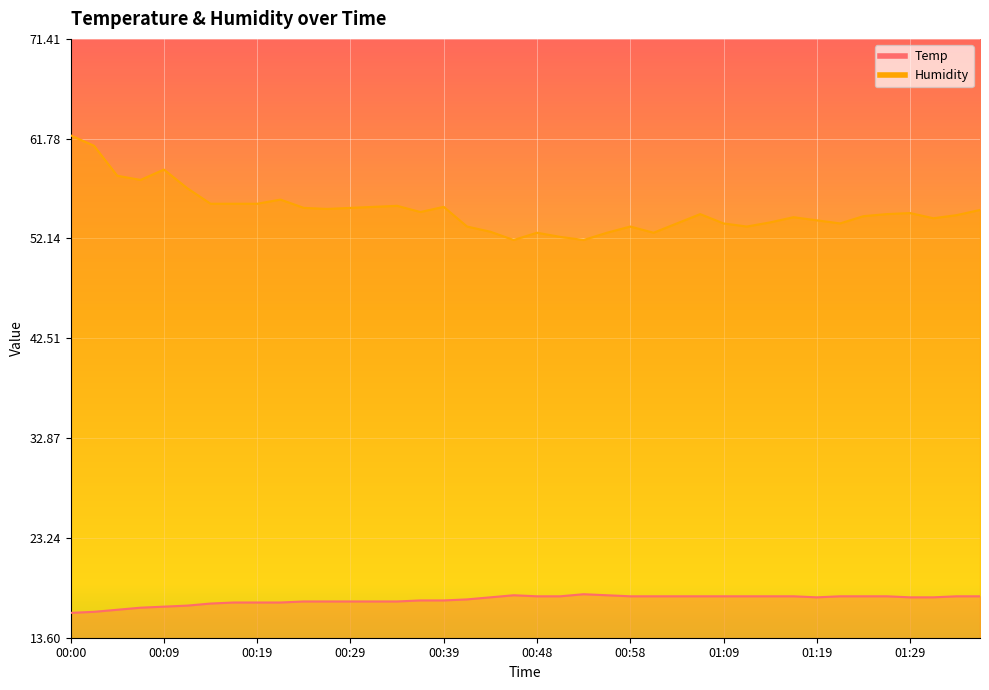

Is the value of Humidity at 01:21 greater than the value of Temp at 01:01?

Yes